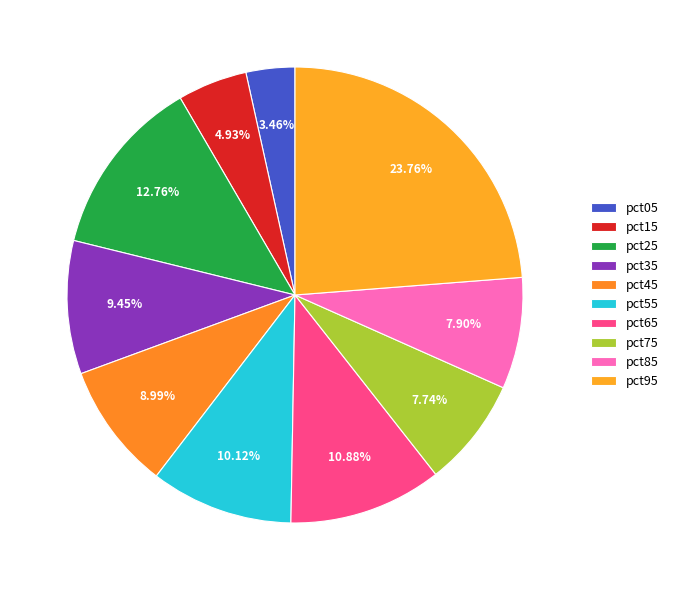

Which has a higher value, pct35 or pct05?

pct35